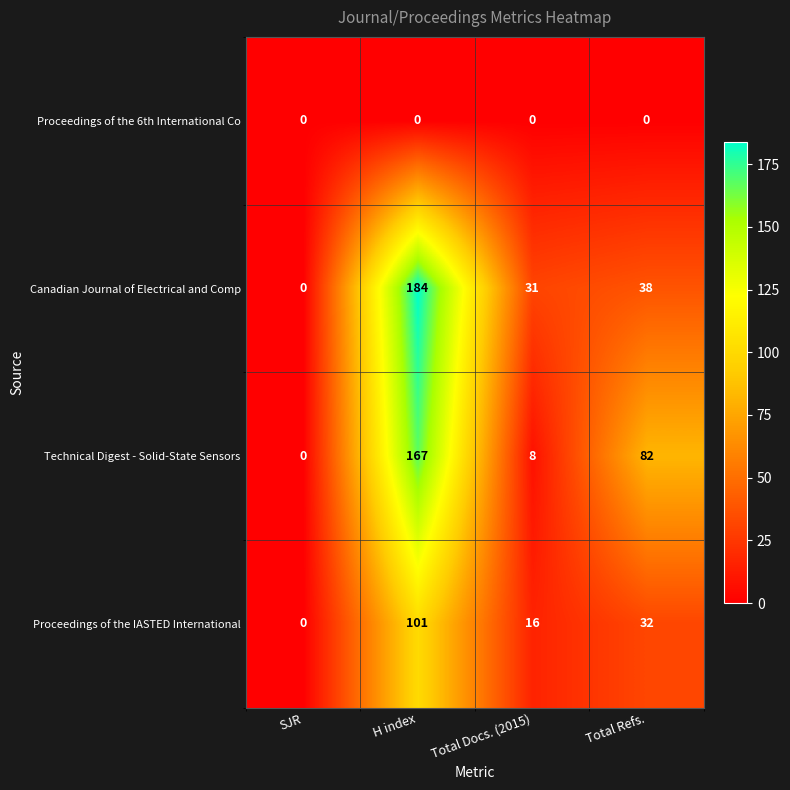

What is the approximate value of Canadian Journal of Electrical and Comp at Total Docs. (2015)?

31